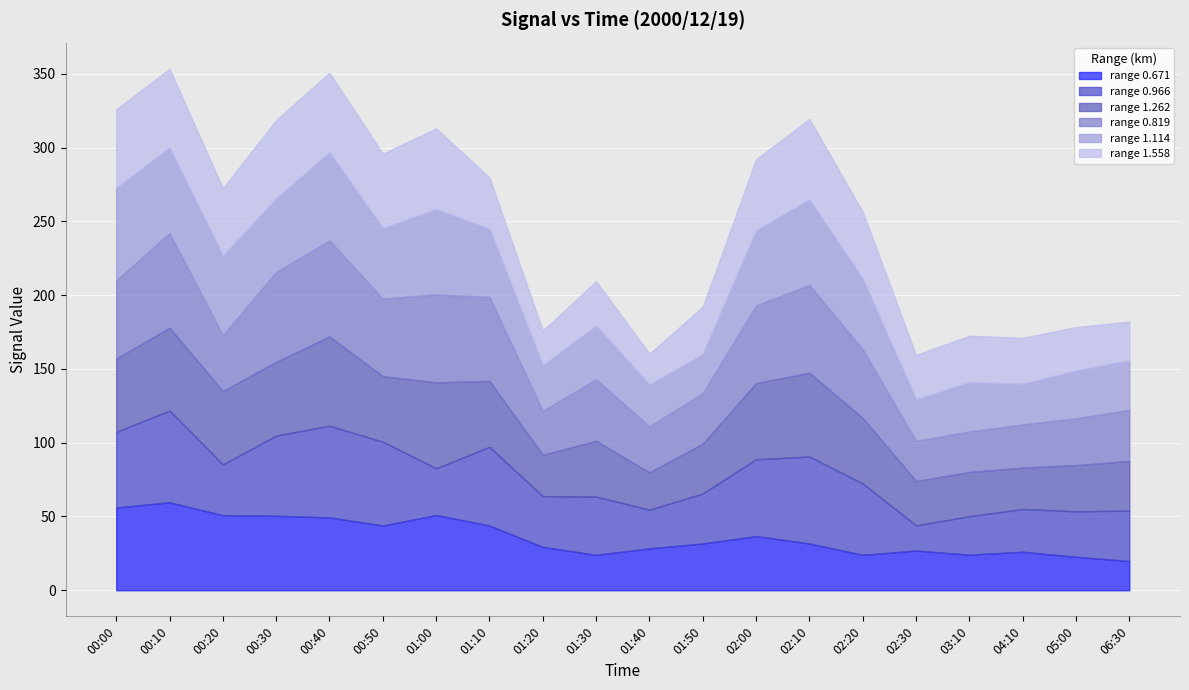

How many data points in 0.966 are less than 39?

10